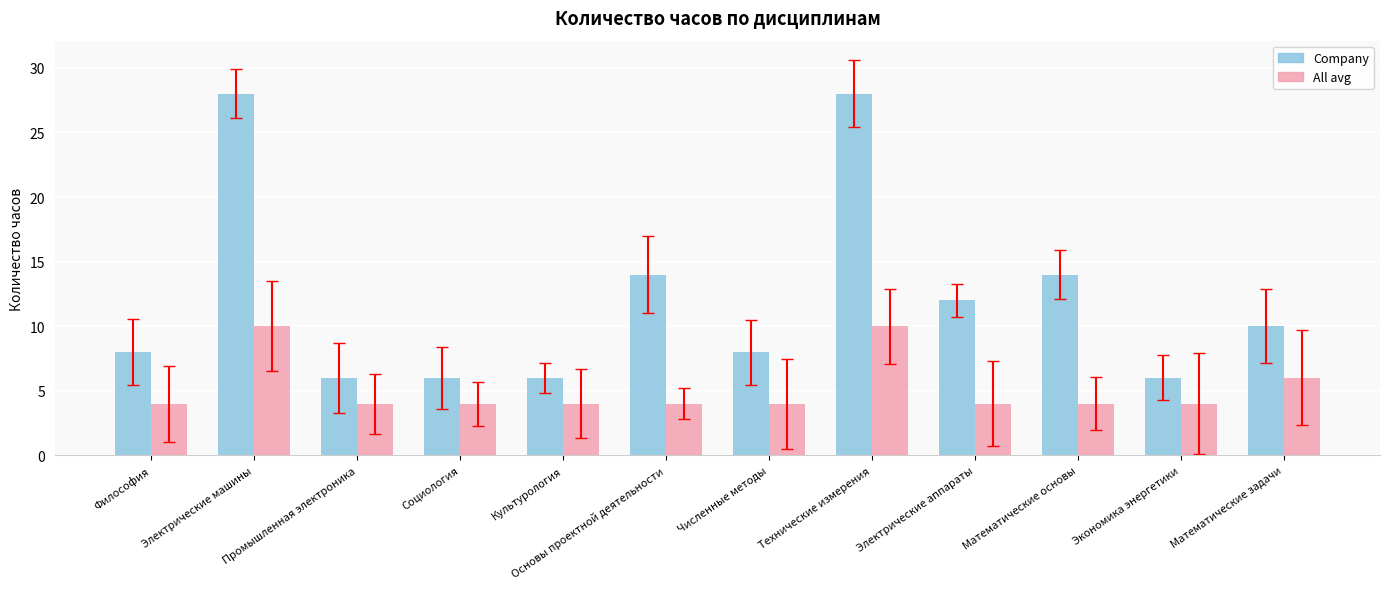

True or false: All avg has a value of 4 at Численные методы.

True